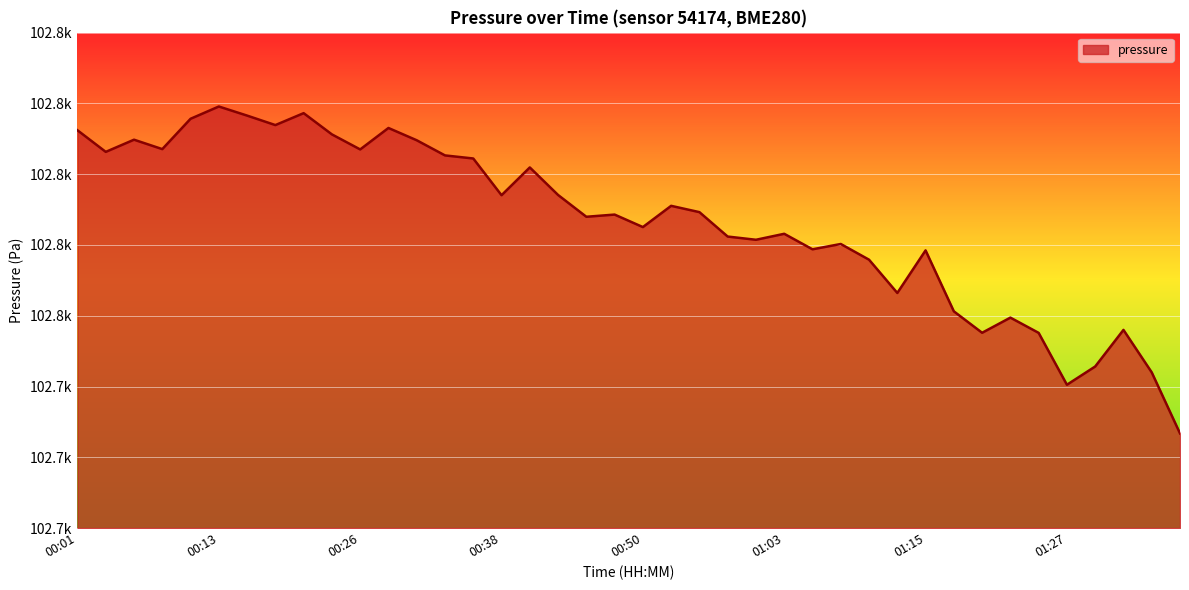

Does the chart have visible grid lines?

Yes